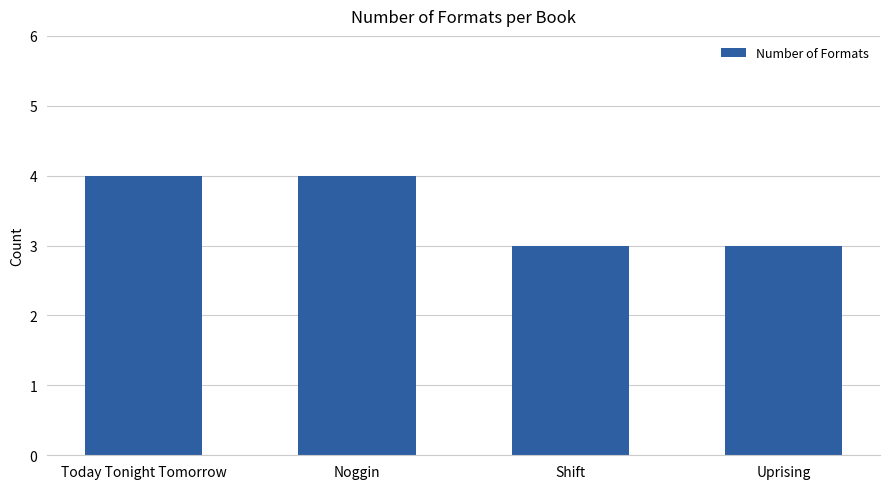

Is it true that the value at Noggin is 4?

True